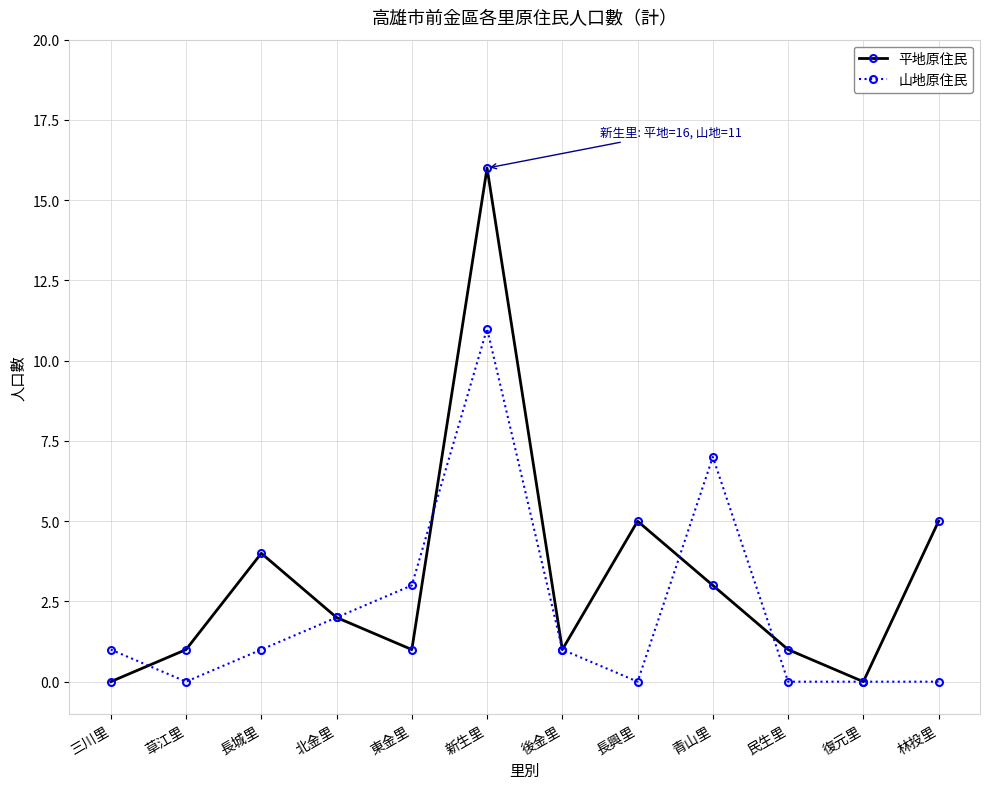

Rank the series by their average value, from highest to lowest.

平地原住民, 山地原住民